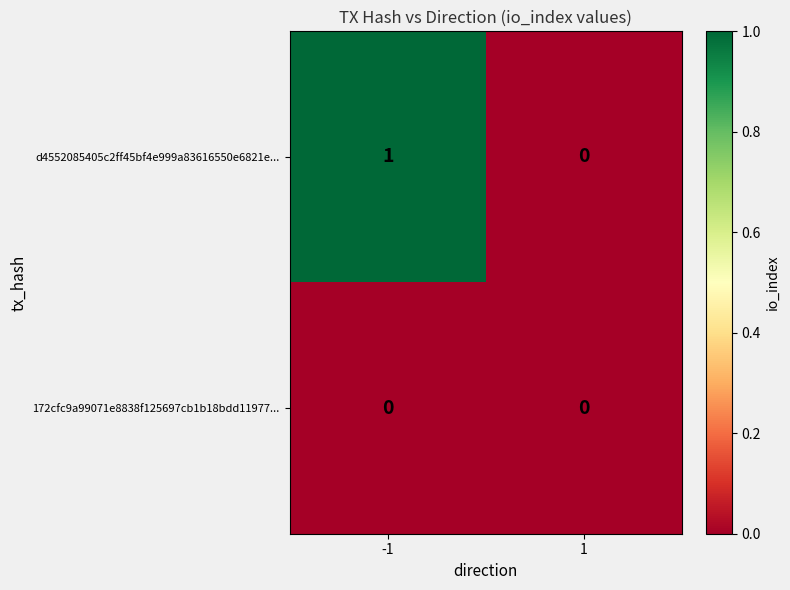

Rank the series by their maximum value, from lowest to highest.

172cfc9a99071e8838f125697cb1b18bdd11977..., d4552085405c2ff45bf4e999a83616550e6821e...